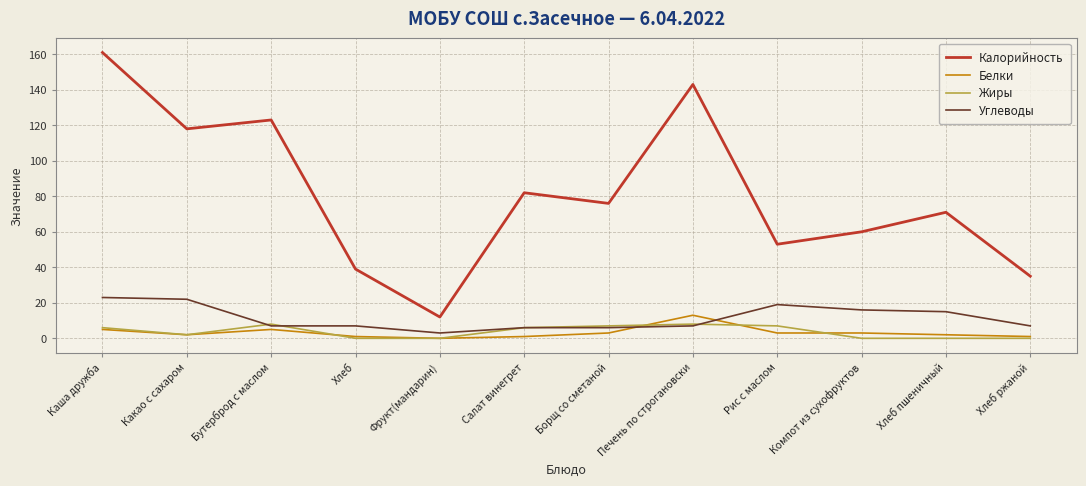

Rank the categories by Калорийность value from lowest to highest.

Фрукт(мандарин), Хлеб ржаной, Хлеб, Рис с маслом, Компот из сухофруктов, Хлеб пшеничный, Борщ со сметаной, Салат винегрет, Какао с сахаром, Бутерброд с маслом, Печень по строгановски, Каша дружба